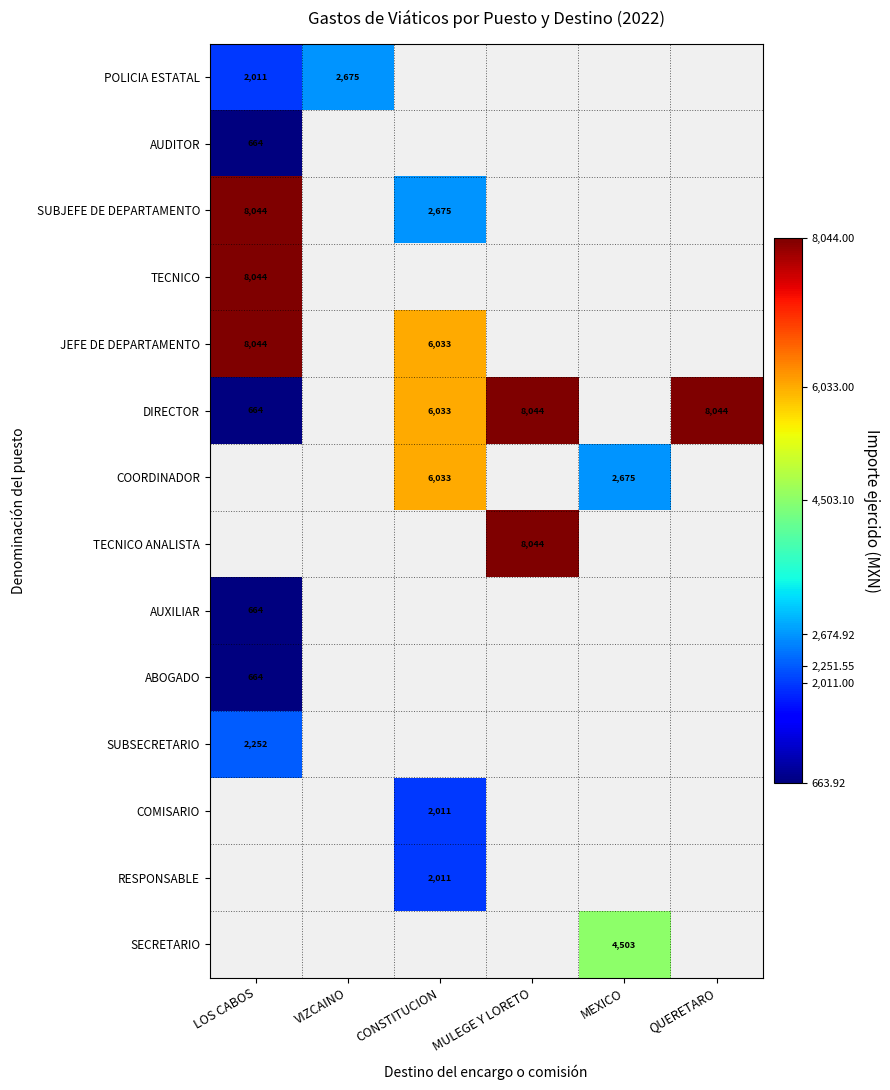

Which label corresponds to the largest value in the chart?

LOS CABOS